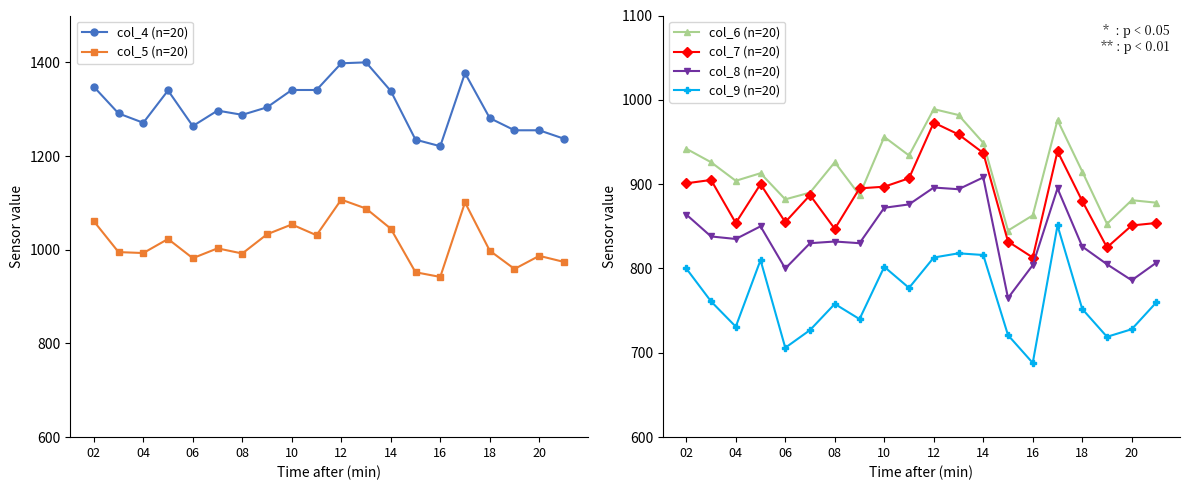

Which category has the lowest value in the col_7 (n=20) series?

16